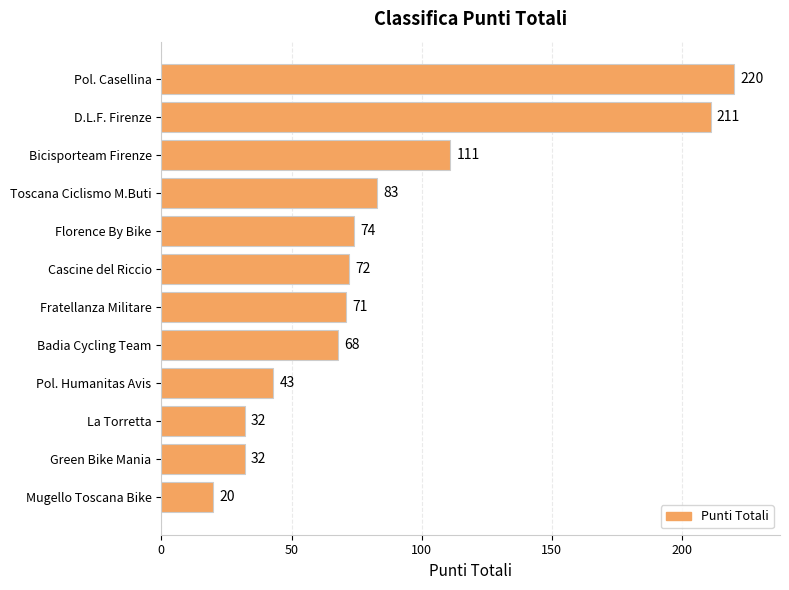

What is the label of the 9th bar from the top?

Pol. Humanitas Avis